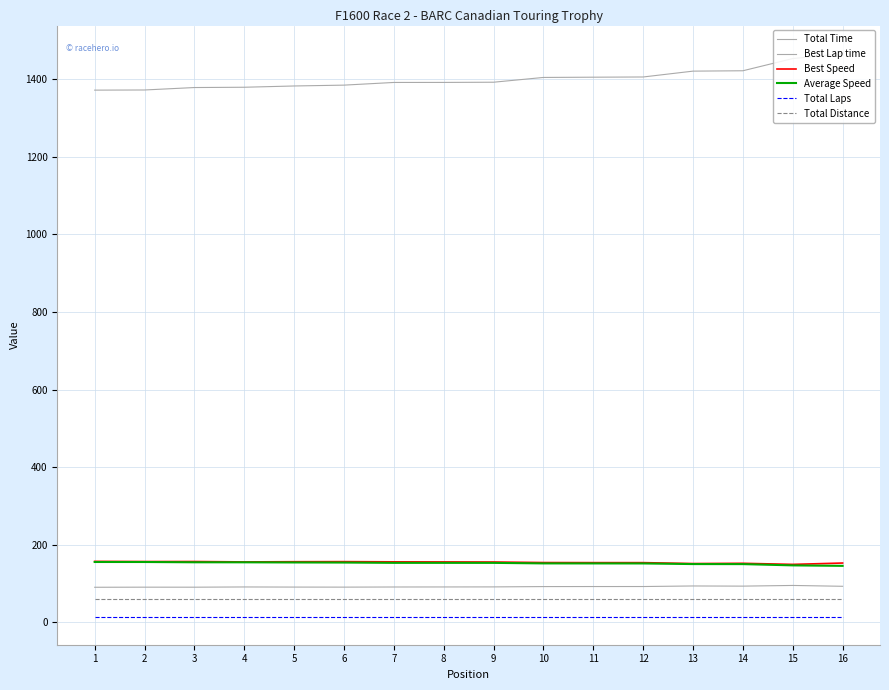

Reading right to left, list all the values displayed in this chart.

Total Time: 1466.1	1453.5	1422.1	1421.1	1406.1	1405.5	1404.9	1392.6	1392.0	1392.0	1385.0	1382.9	1379.6	1378.8	1372.5	1372.2
Best Lap time: 93.1	95.3	93.5	93.9	92.5	92.5	92.3	91.5	91.4	91.3	90.9	91.0	91.4	90.8	90.8	90.6
Best Speed: 153.0	149.5	152.3	151.7	154.1	154.1	154.3	155.7	155.9	156.1	156.7	156.5	155.9	157.0	156.9	157.3
Average Speed: 145.7	147.0	150.3	150.4	152.0	152.0	152.1	153.4	153.5	153.5	154.3	154.5	154.9	155.0	155.7	155.7
Total Laps: 15.0	15.0	15.0	15.0	15.0	15.0	15.0	15.0	15.0	15.0	15.0	15.0	15.0	15.0	15.0	15.0
Total Distance: 59.4	59.4	59.4	59.4	59.4	59.4	59.4	59.4	59.4	59.4	59.4	59.4	59.4	59.4	59.4	59.4